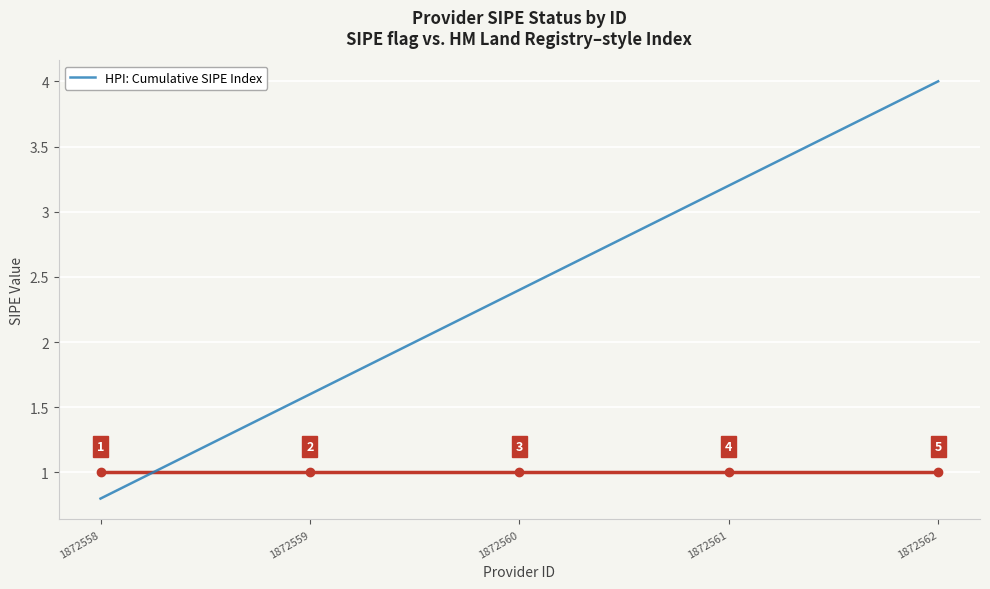

What is the difference between the values at 1872559 and 1872558?

0.8